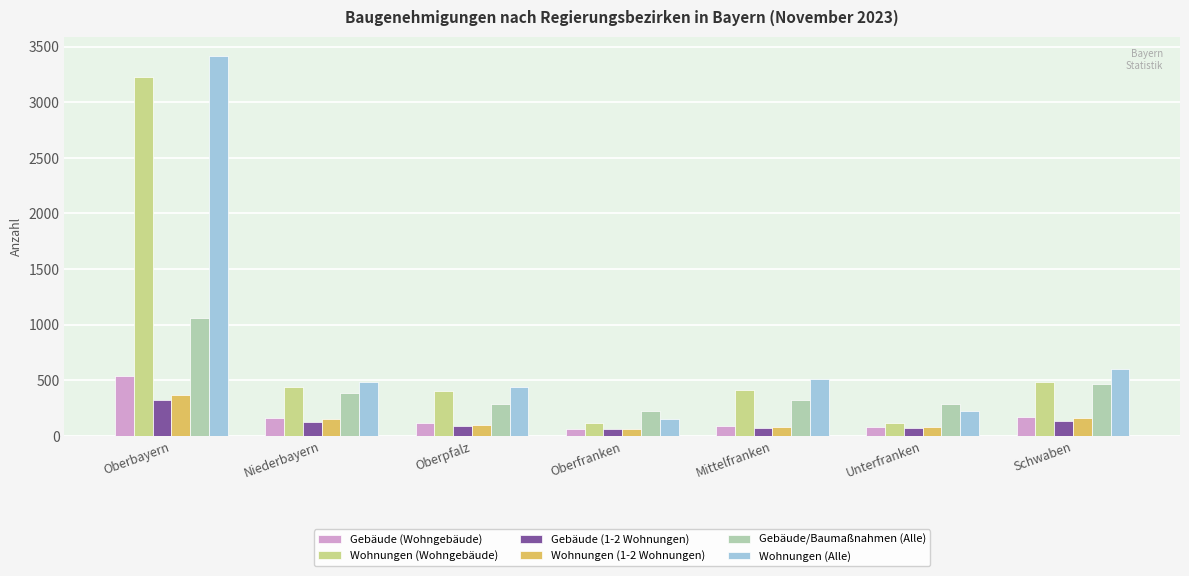

What is the total value across all series at Unterfranken?

853